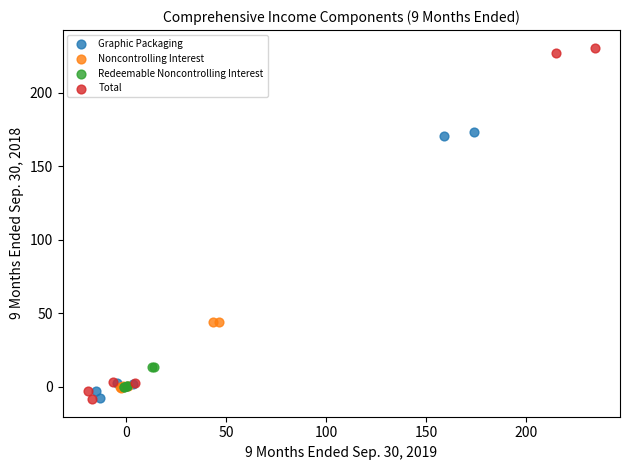

Which series reaches the maximum Y coordinate?

Total